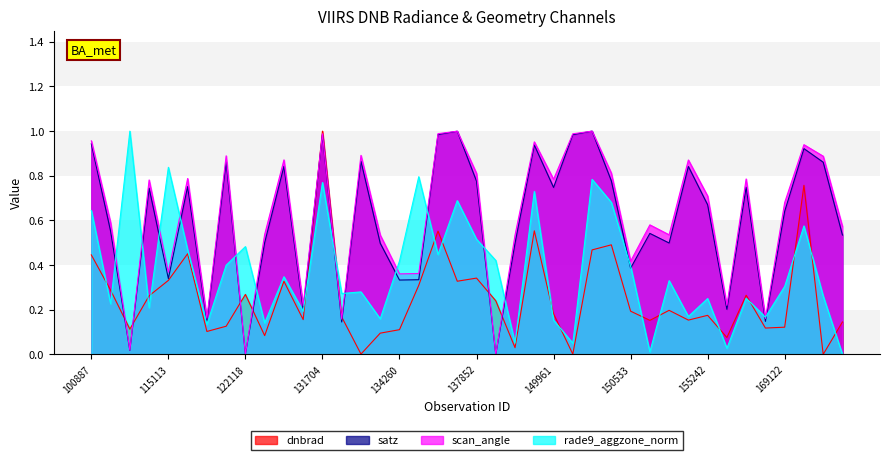

The value of rade9_aggzone_norm at 151404 is 0.0. True or false?

False